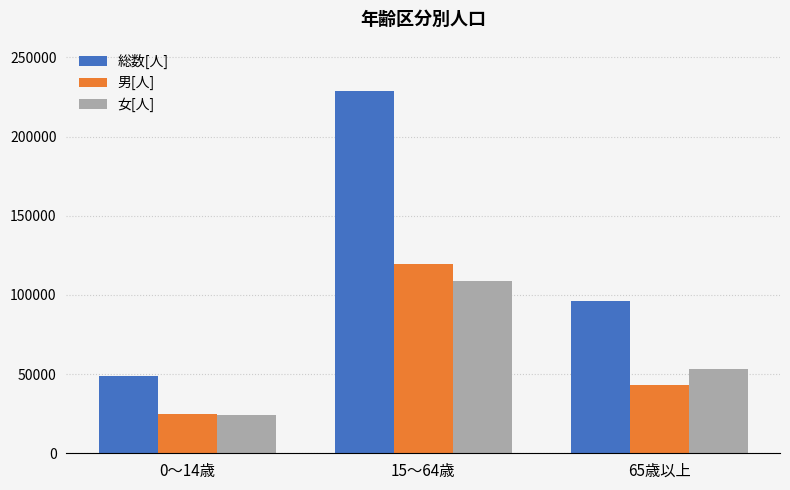

List the series in order of their peak value, highest first.

総数[人], 男[人], 女[人]